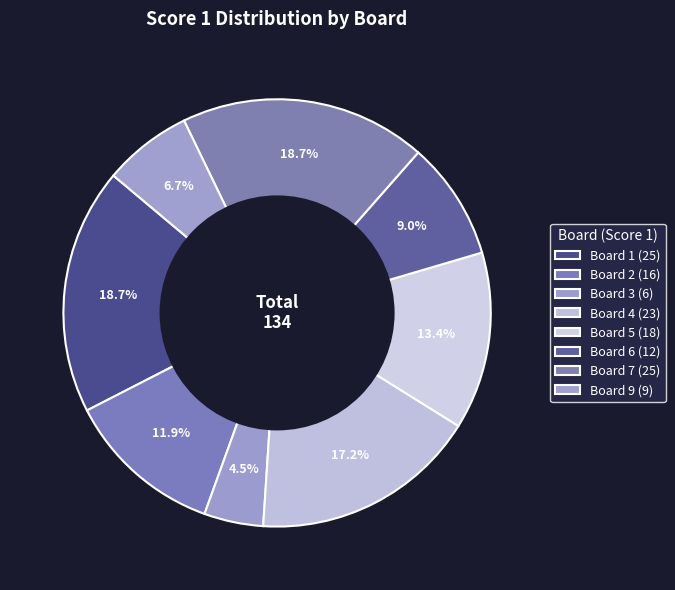

How many segments does this pie chart have?

8